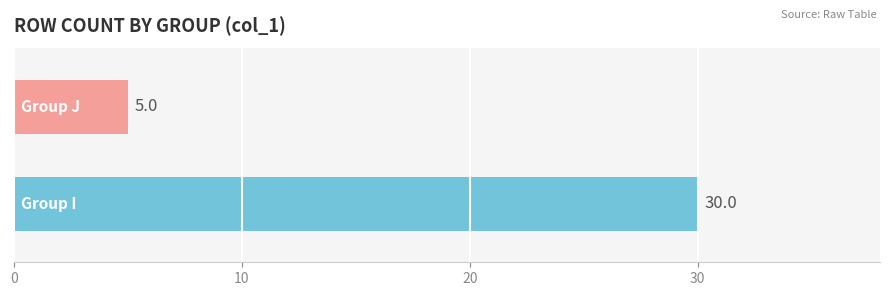

What is the greatest value displayed?

30